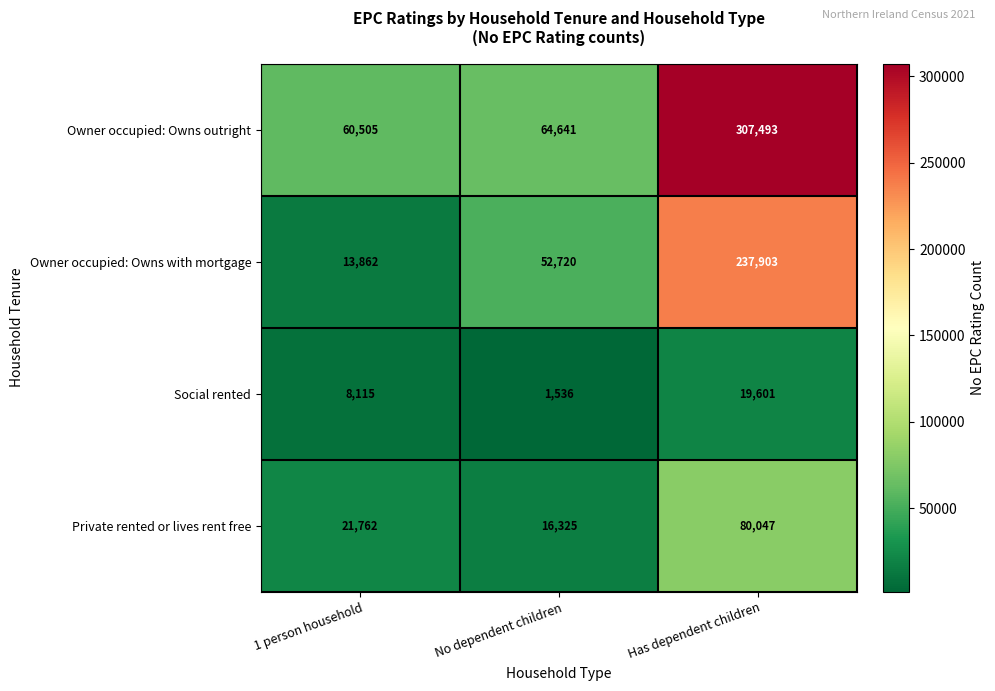

Reading left to right, what are all the values shown in this chart?

Owner occupied: Owns outright: 1 person household=60505	No dependent children=64641	Has dependent children=307493
Owner occupied: Owns with mortgage: 1 person household=13862	No dependent children=52720	Has dependent children=237903
Social rented: 1 person household=8115	No dependent children=1536	Has dependent children=19601
Private rented or lives rent free: 1 person household=21762	No dependent children=16325	Has dependent children=80047